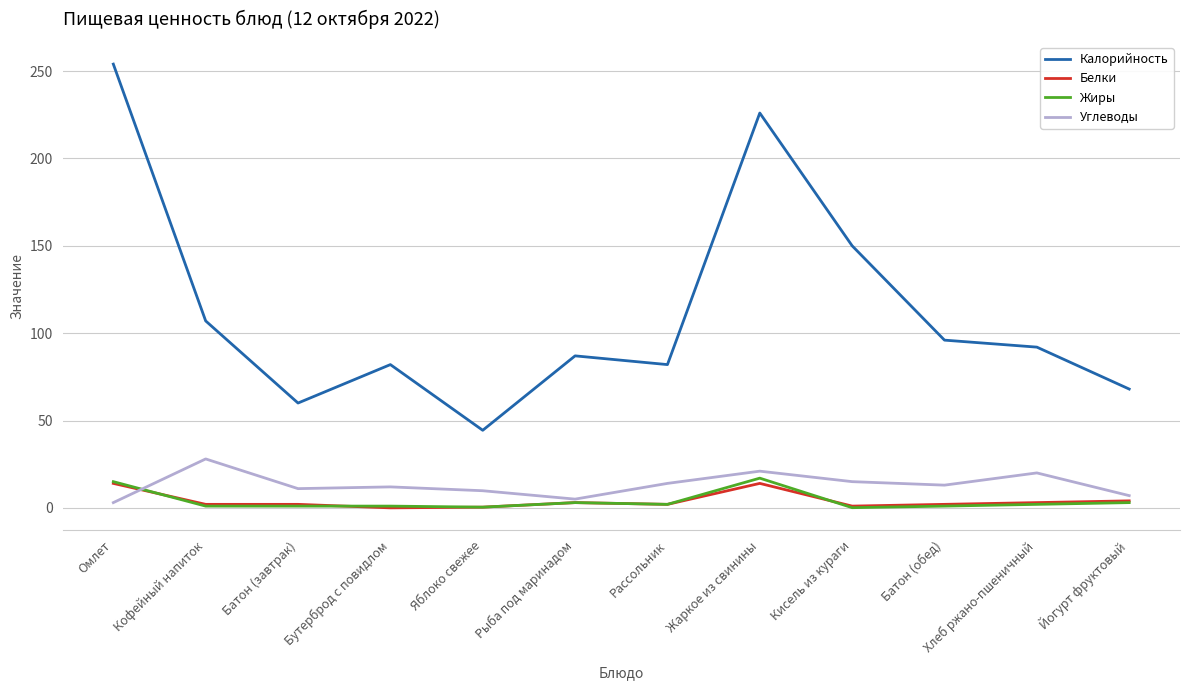

True or false: Белки and Калорийность cross at least once.

False